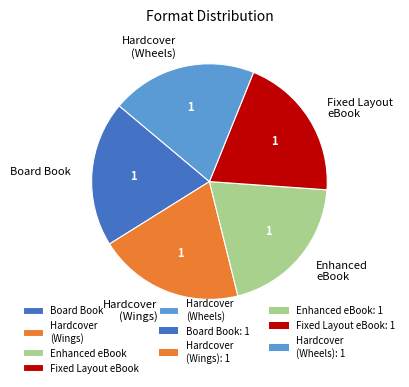

True or false: Board Book accounts for 9% of the total.

False